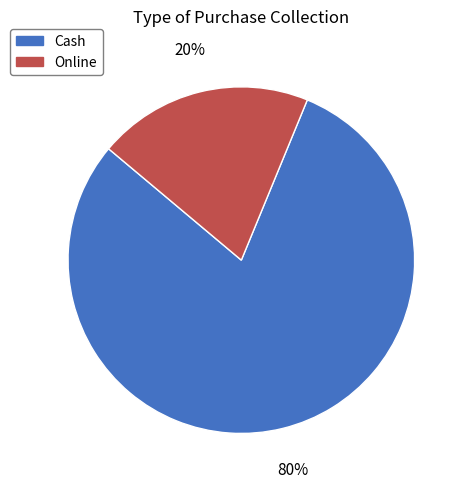

Rank the categories by value from highest to lowest.

Cash, Online